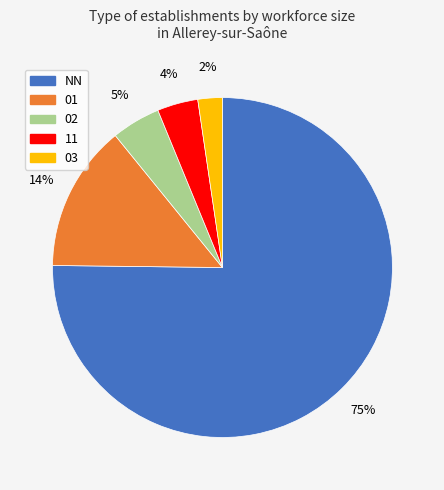

Is there a majority slice in this chart?

Yes